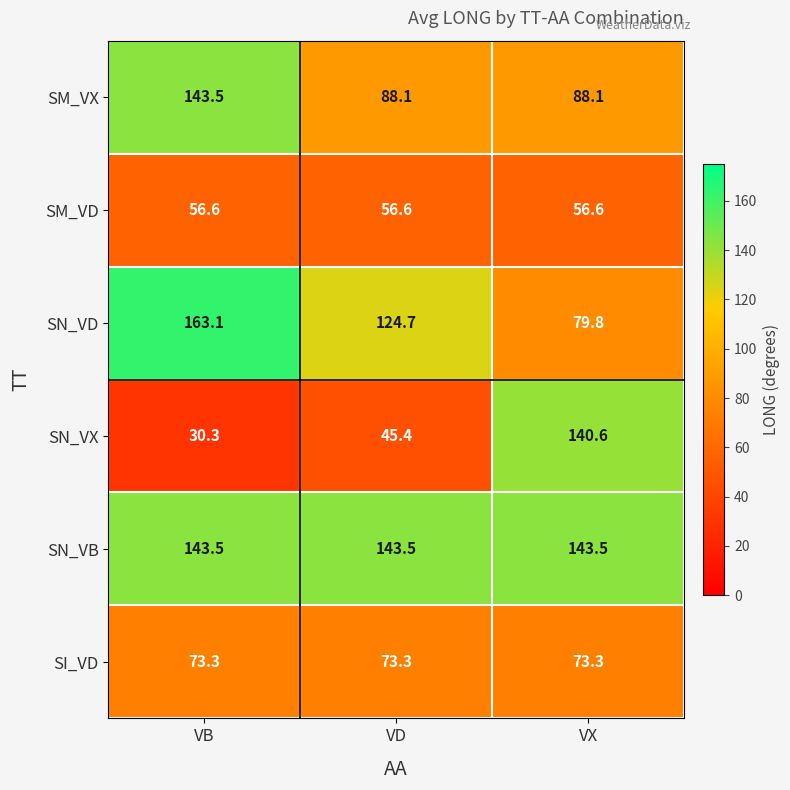

Between VB and VD, which series saw the biggest shift?

SM_VX